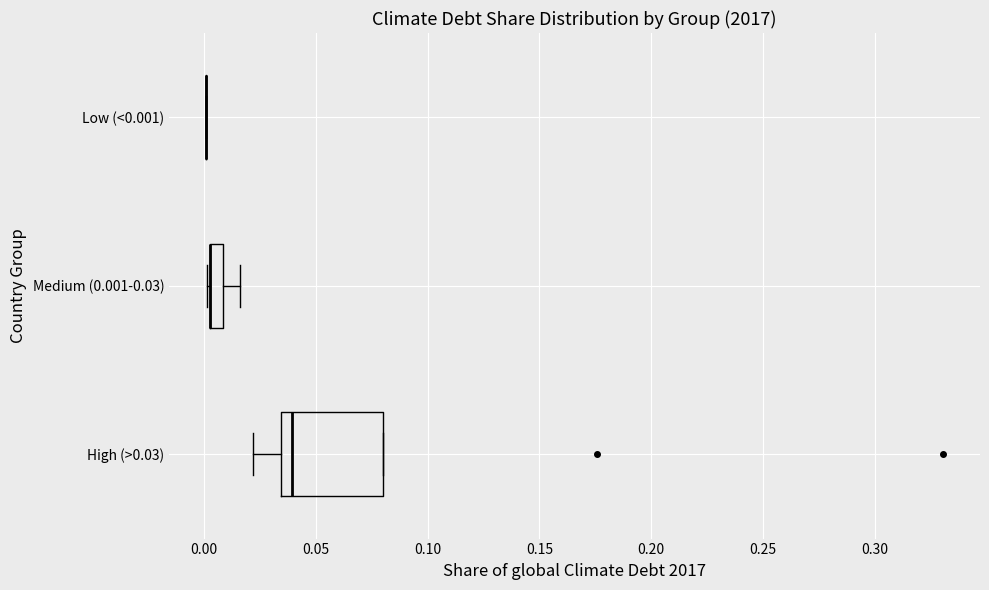

Where is the left edge of the box for Medium (0.001-0.03) on the x-axis? The values are not printed on the chart, so give them approximately, as read against the axis.

0.000